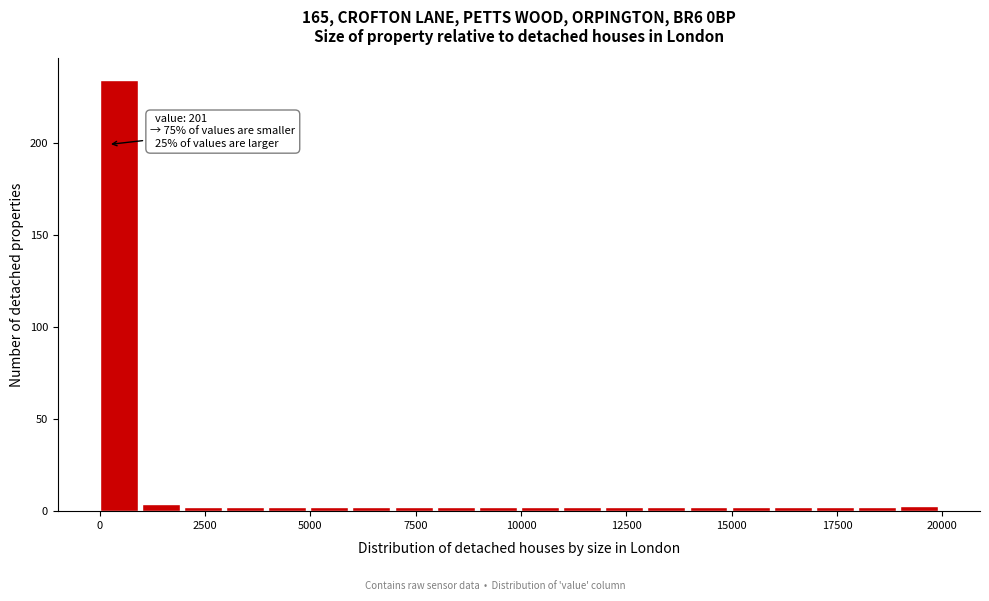

Read against the x-axis, roughly where is the centre of the tallest bar?

500